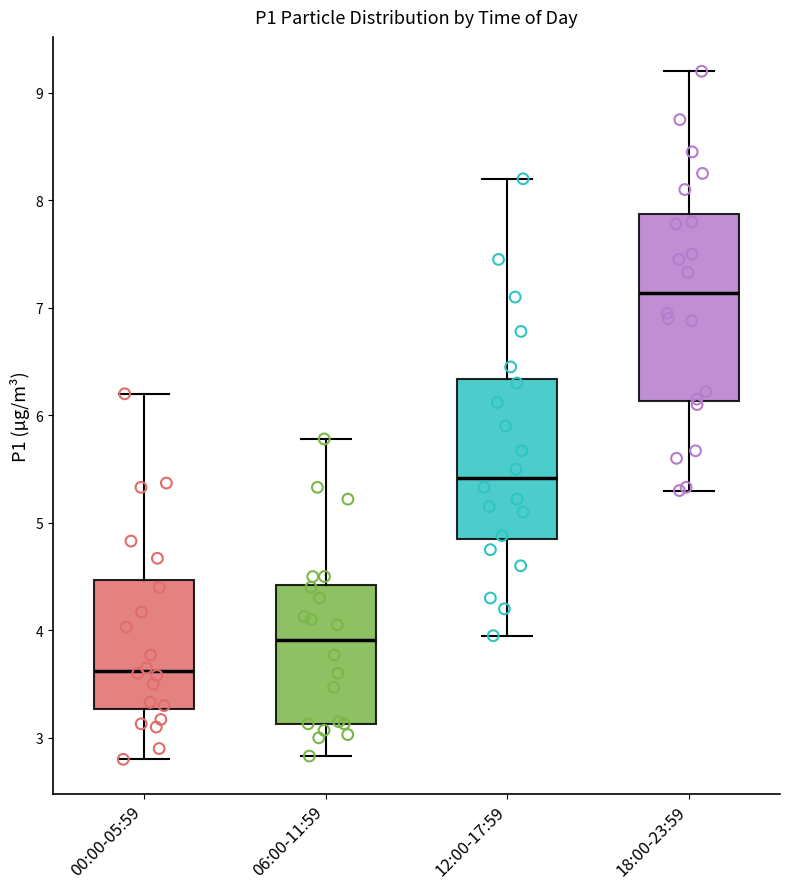

Comparing the boxes themselves (not the whiskers), which one is the tallest?

18:00-23:59